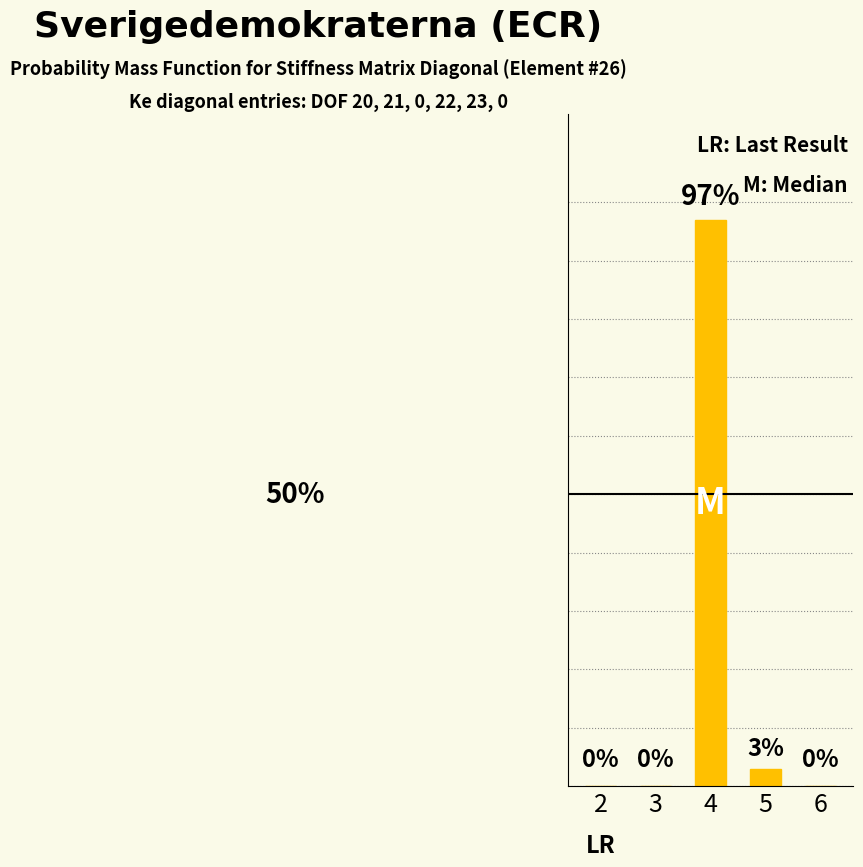

Reading left to right, extract all data points from this chart.

0	0	97	3	0